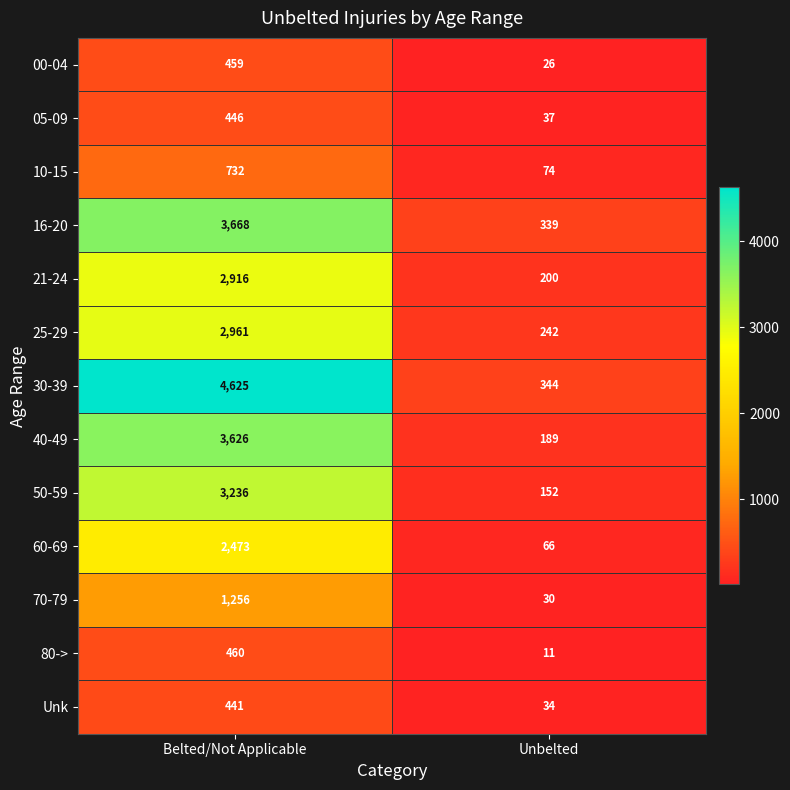

What is the total value across all series at Unbelted?

1744